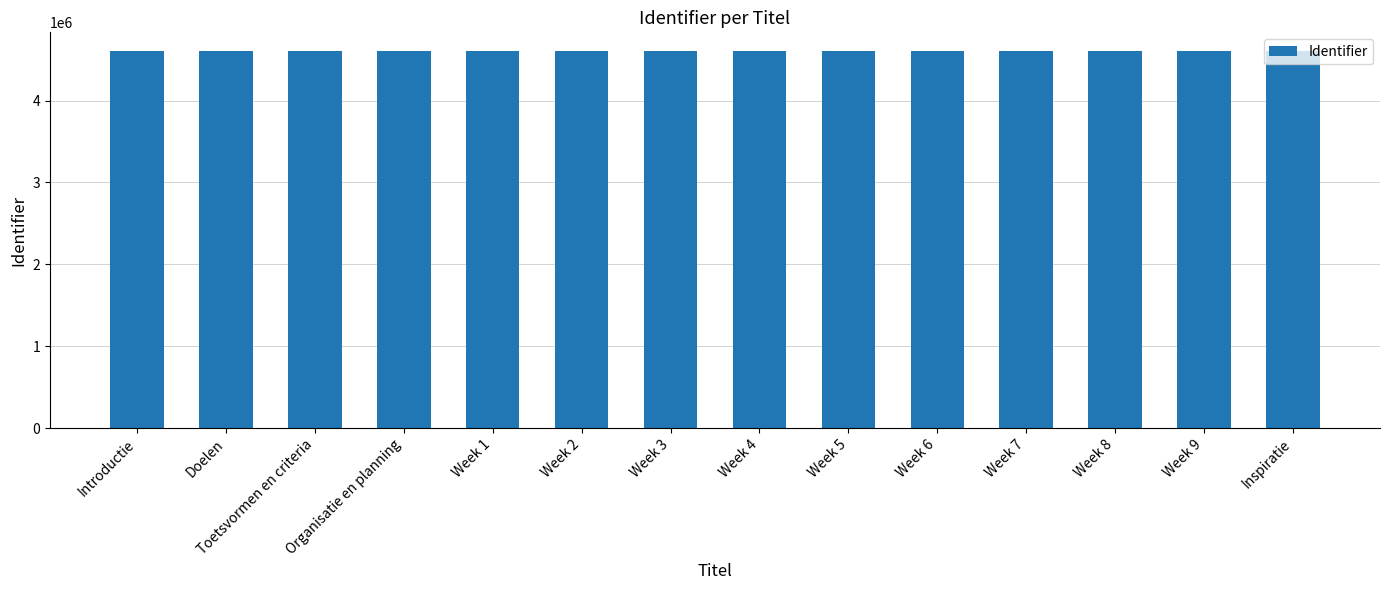

Does the chart contain any negative values?

No